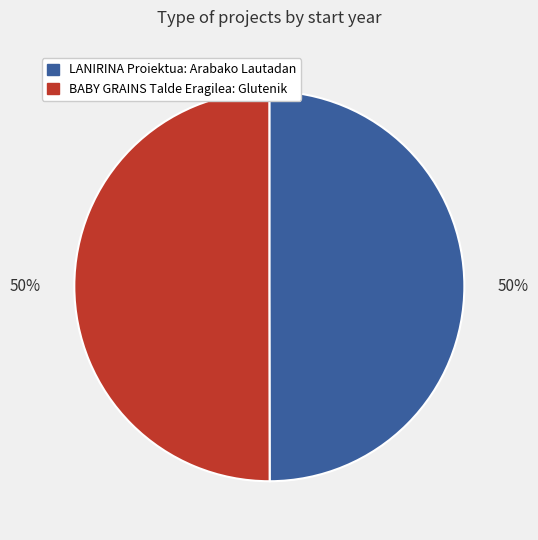

True or false: BABY GRAINS Talde Eragilea: Glutenik accounts for 50% of the total.

True